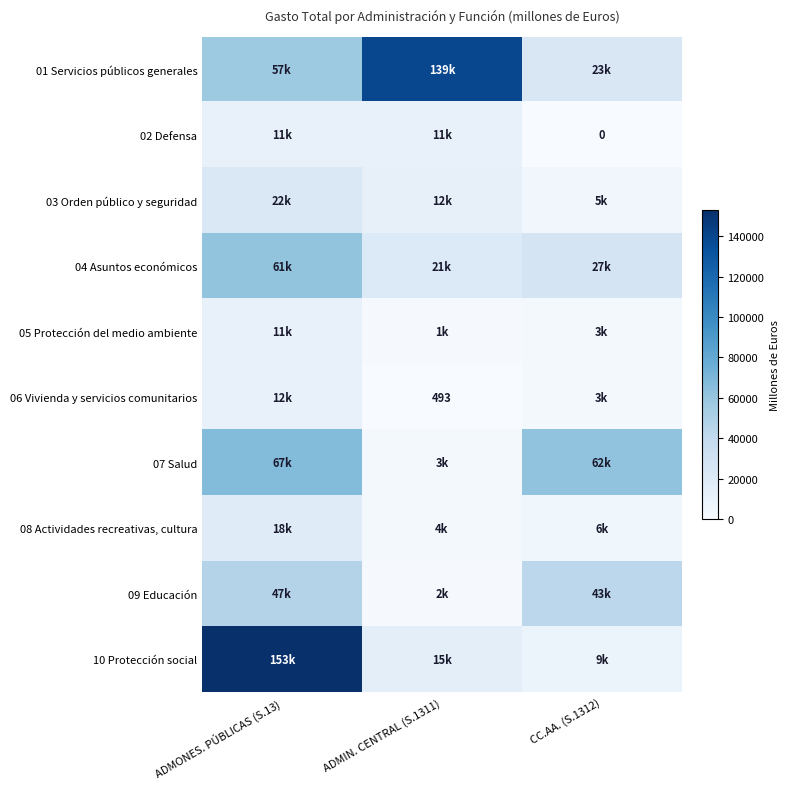

True or false: 10 Protección social has a value of 204321 at ADMONES. PÚBLICAS (S.13).

False